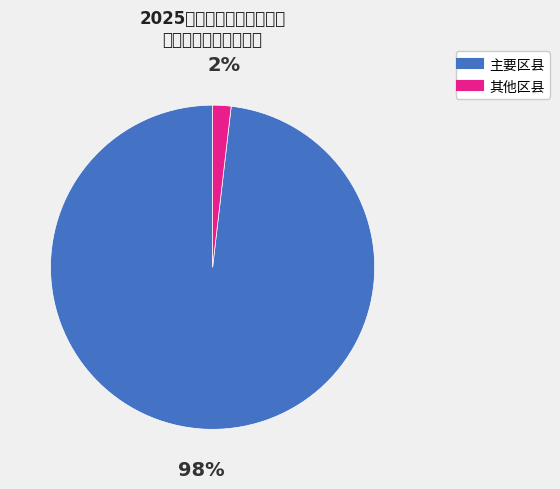

Is there a majority slice in this chart?

Yes